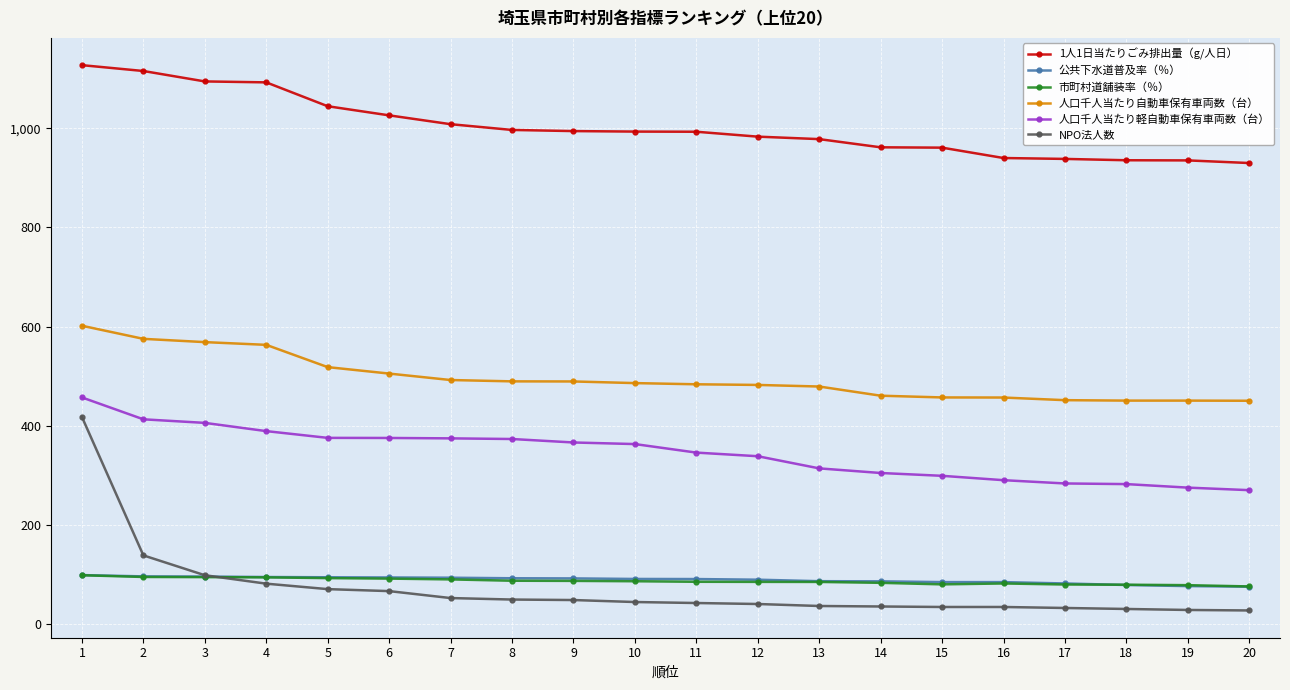

What is the sum of the 人口千人当たり軽自動車保有車両数（台） values at 20 and 10?

633.9